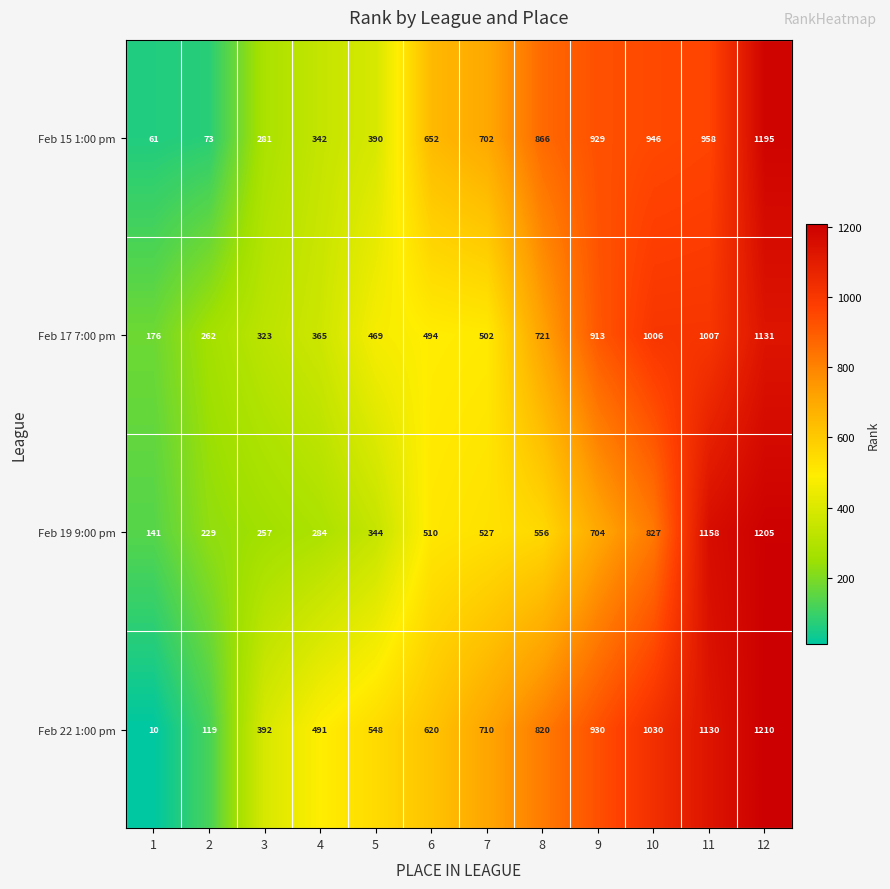

How many categories are shown in the chart?

12